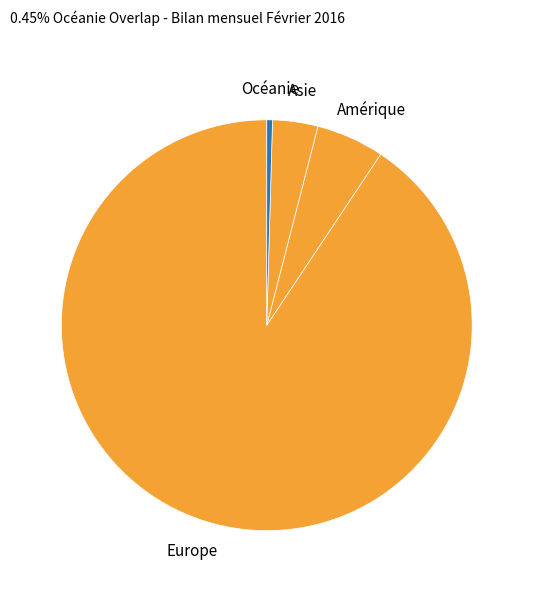

Count the number of slices in the pie.

4